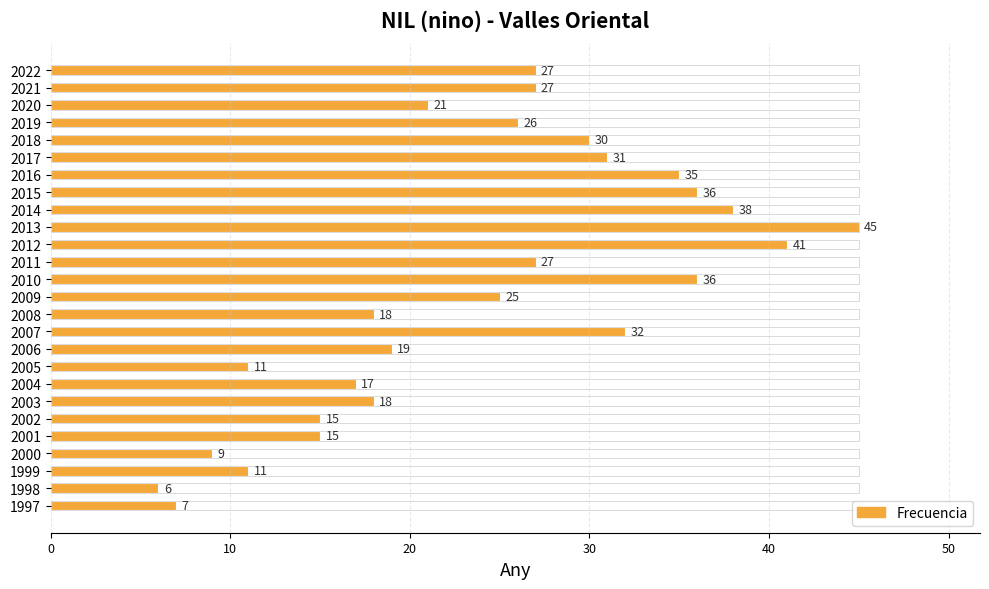

Count the number of data series in this chart.

1